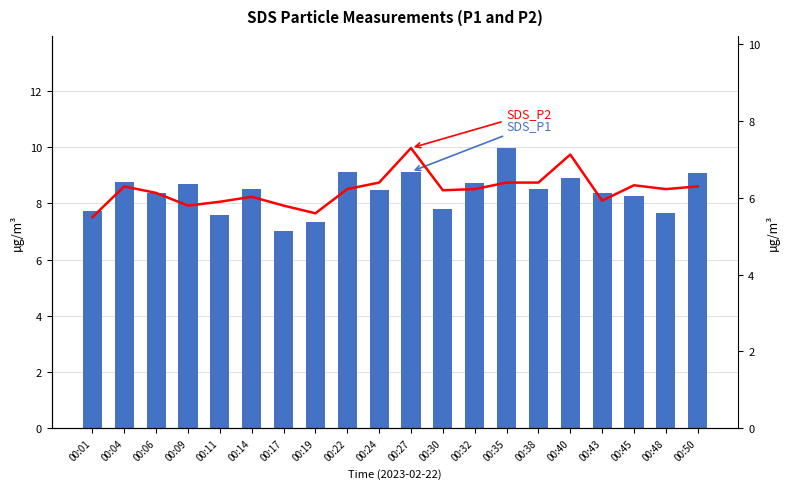

What is the total value across all series at 00:48?

13.9